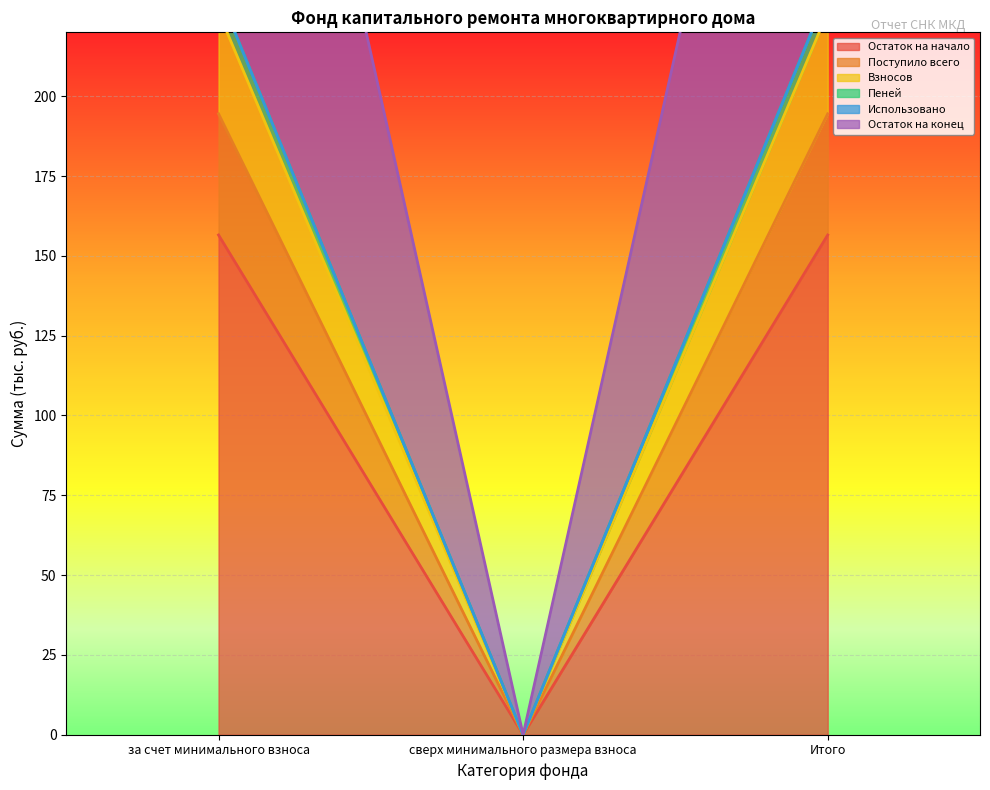

The Пеней series shows 72.6 at сверх минимального размера взноса. True or false?

False